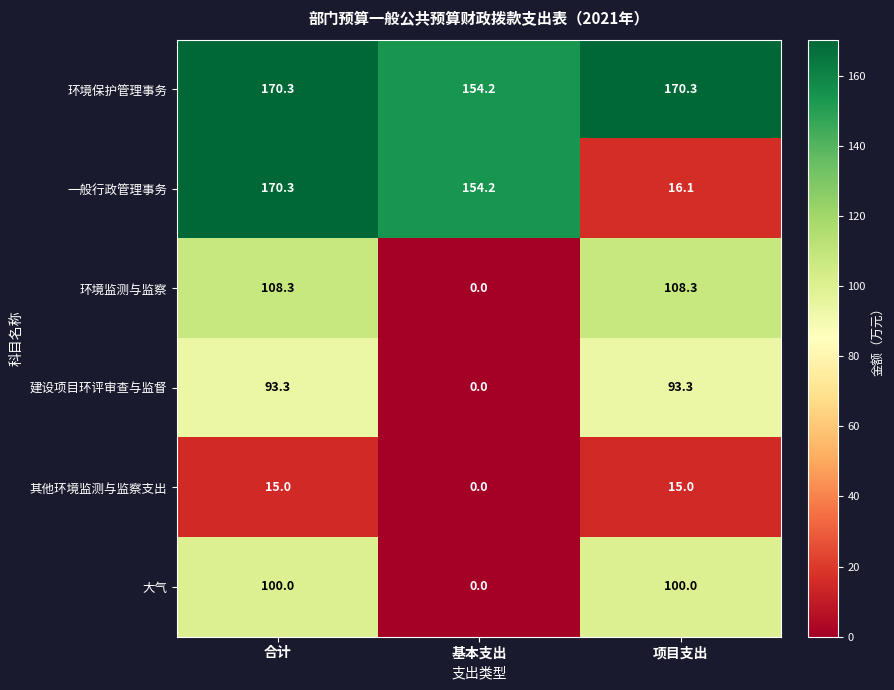

Reading left to right, what are all the values shown in this chart?

环境保护管理事务: 170.3	154.2	170.3
一般行政管理事务: 170.3	154.2	16.1
环境监测与监察: 108.3	0.0	108.3
建设项目环评审查与监督: 93.3	0.0	93.3
其他环境监测与监察支出: 15.0	0.0	15.0
大气: 100.0	0.0	100.0